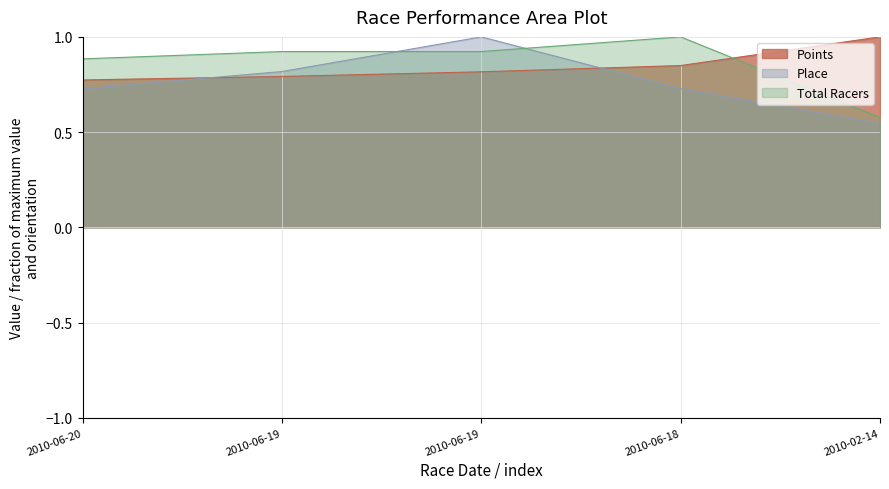

Which series has the largest total across all categories?

Total Racers